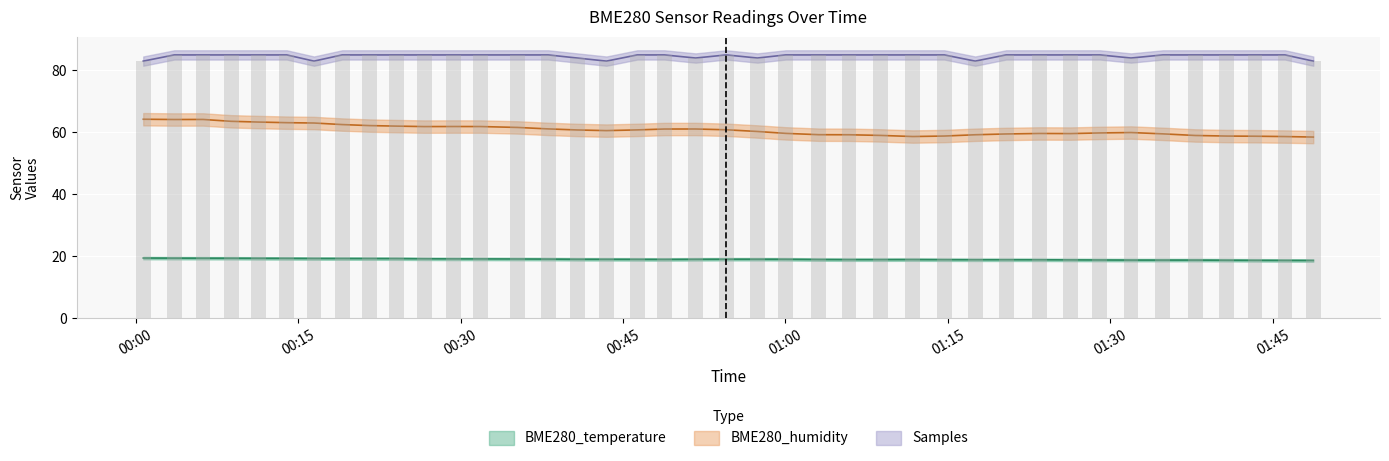

What is the difference between the BME280_temperature values at 2022/08/08 01:30 and 2022/08/08 07:00?

0.1